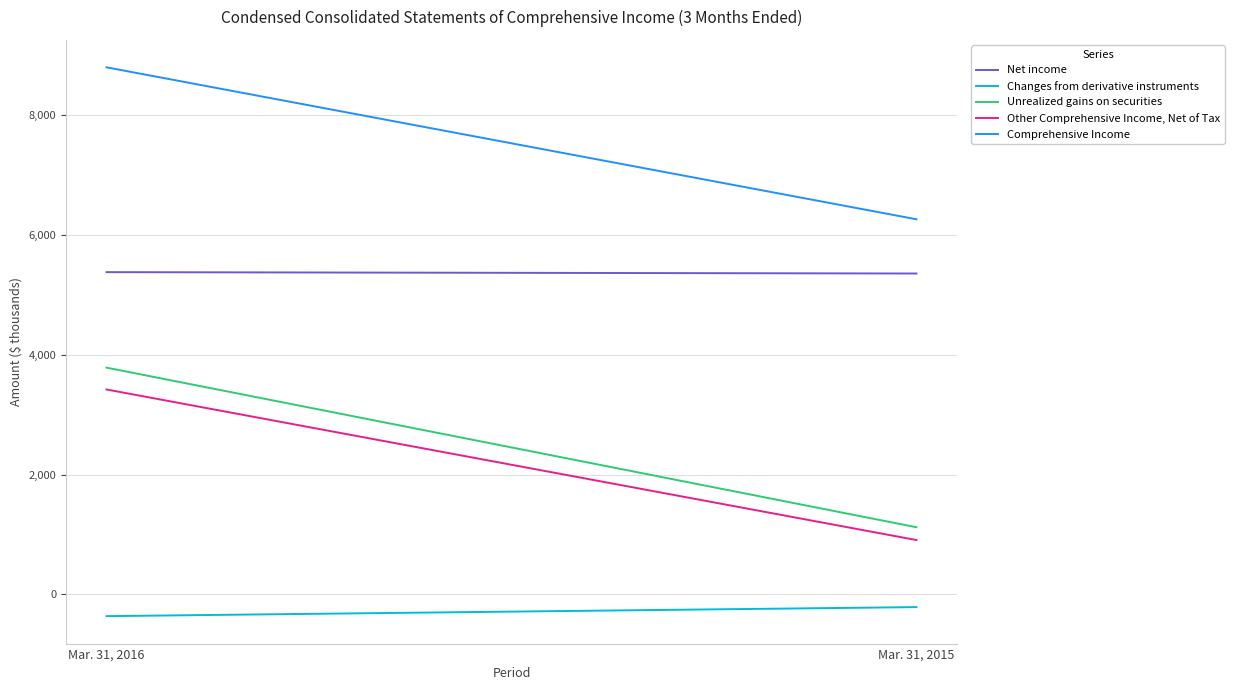

At which category is the sum across all series the highest?

Mar. 31, 2016